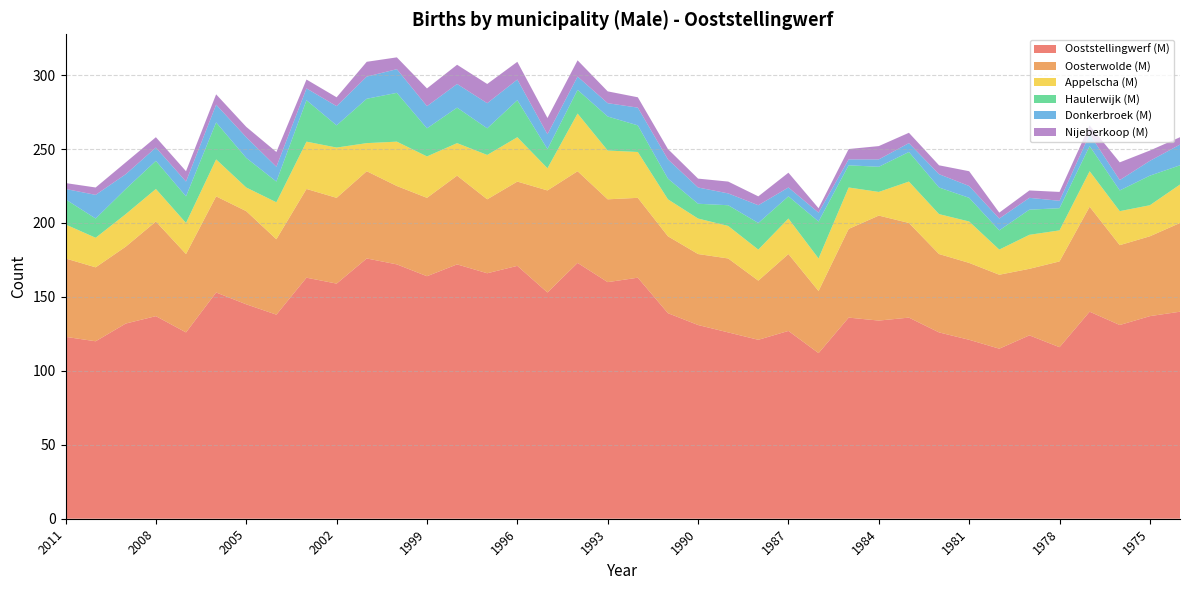

Reading left to right, transcribe all the data shown in this chart.

Ooststellingwerf (M): 123	120	132	137	126	153	145	138	163	159	176	172	164	172	166	171	153	173	160	163	139	131	126	121	127	112	136	134	136	126	121	115	124	116	140	131	137	140
Oosterwolde (M): 53	50	52	64	53	65	63	51	60	58	59	53	53	60	50	57	69	62	56	54	52	48	50	40	52	42	60	71	64	53	52	50	45	58	71	54	54	60
Appelscha (M): 23	20	22	22	21	25	16	25	32	34	19	30	28	22	30	30	15	39	33	31	25	24	22	21	24	22	28	16	28	27	28	17	23	21	24	23	21	26
Haulerwijk (M): 17	13	17	19	18	25	20	14	28	15	30	33	19	24	18	25	13	16	23	18	14	10	14	18	15	25	15	17	20	18	16	13	17	15	17	14	20	13
Donkerbroek (M): 7	16	10	9	10	12	14	10	8	13	15	16	15	16	17	14	10	9	9	12	13	11	8	12	6	6	4	5	6	9	8	8	8	5	8	7	10	14
Nijeberkoop (M): 4	5	8	7	7	7	7	10	6	6	10	8	12	13	13	12	11	11	8	7	7	6	8	6	10	3	7	9	7	6	10	4	5	6	6	12	7	5